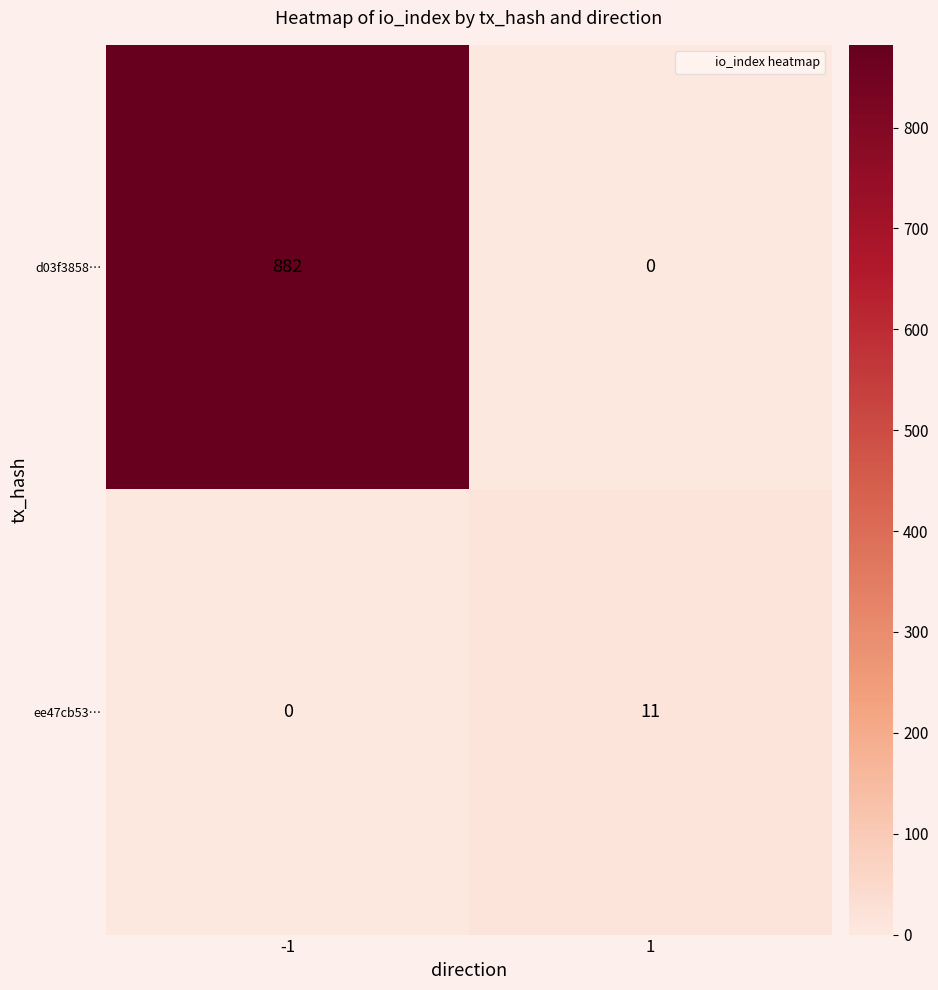

Reading left to right, transcribe all the data shown in this chart.

d03f3858…: -1=882	1=0
ee47cb53…: -1=0	1=11